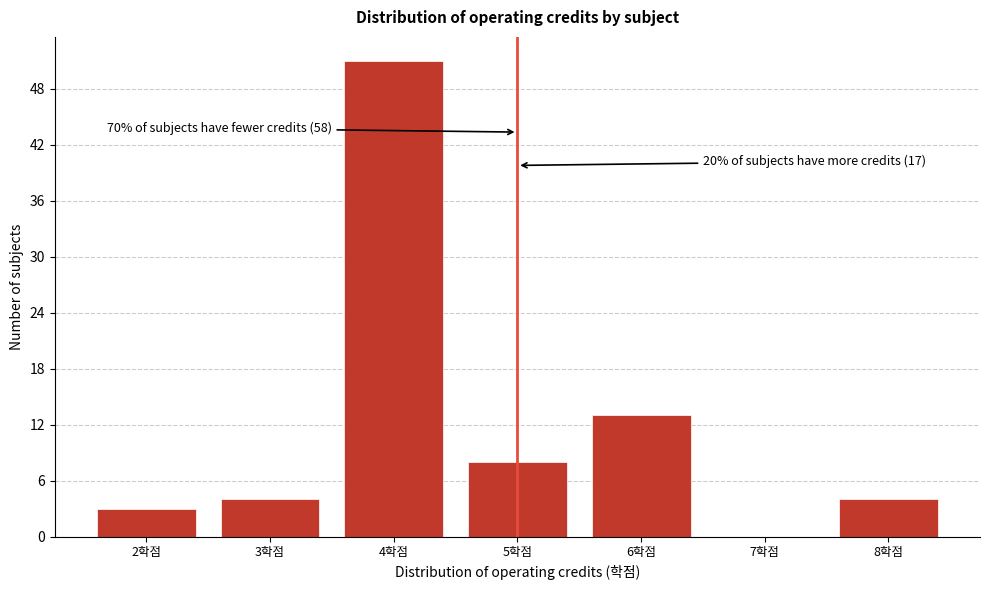

Which range on the x-axis has the tallest bar?

3.5 to 4.5